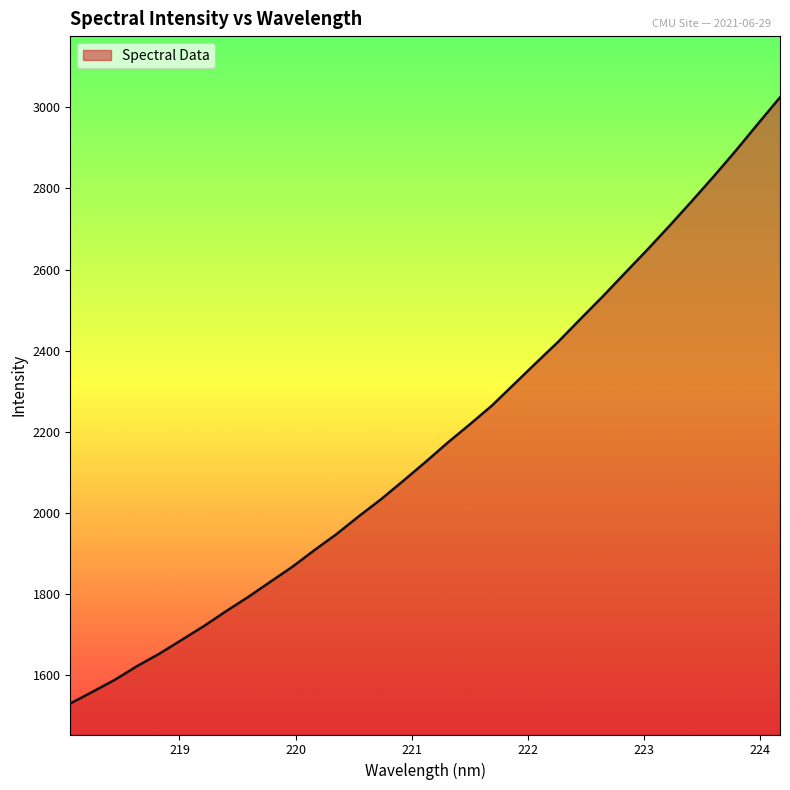

What is the difference between the maximum and minimum values?

1495.8